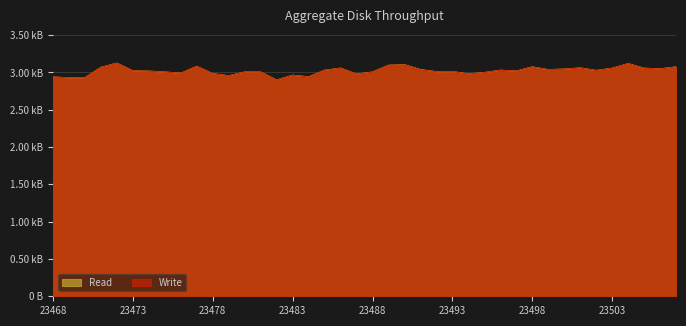

Does the chart display data point markers on the line(s)?

No